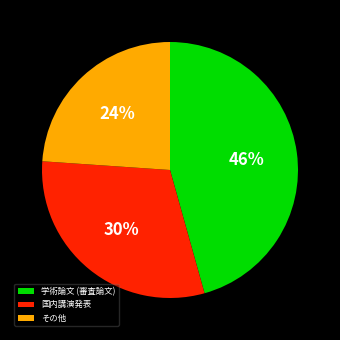

Rank the categories by value from lowest to highest.

その他, 国内講演発表, 学術論文 (審査論文)